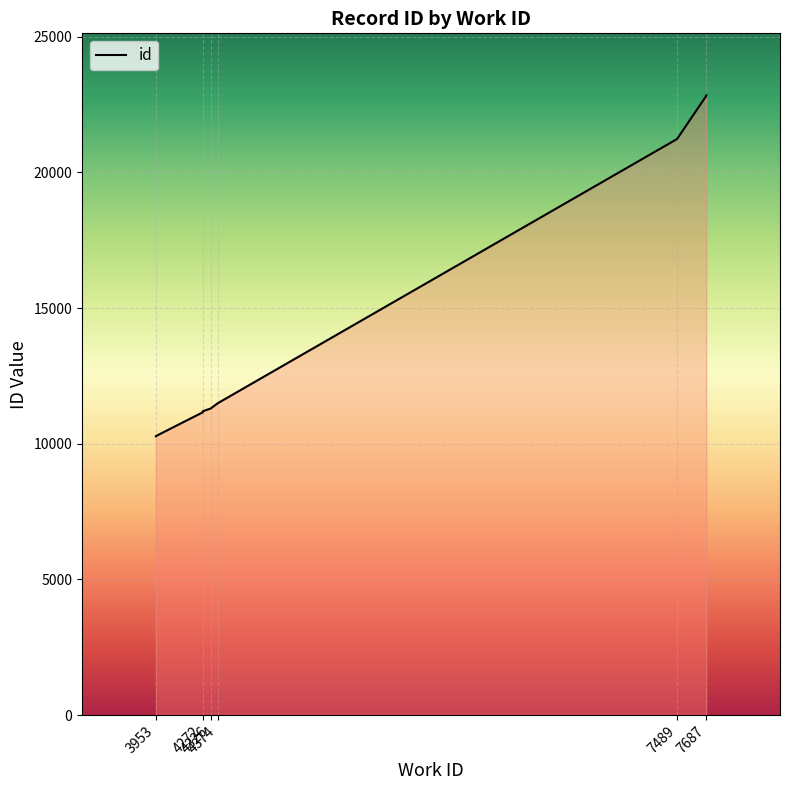

Reading right to left, list all the values displayed in this chart.

22842	22838	22822	21232	11495	11300	11198	11159	10280	10279